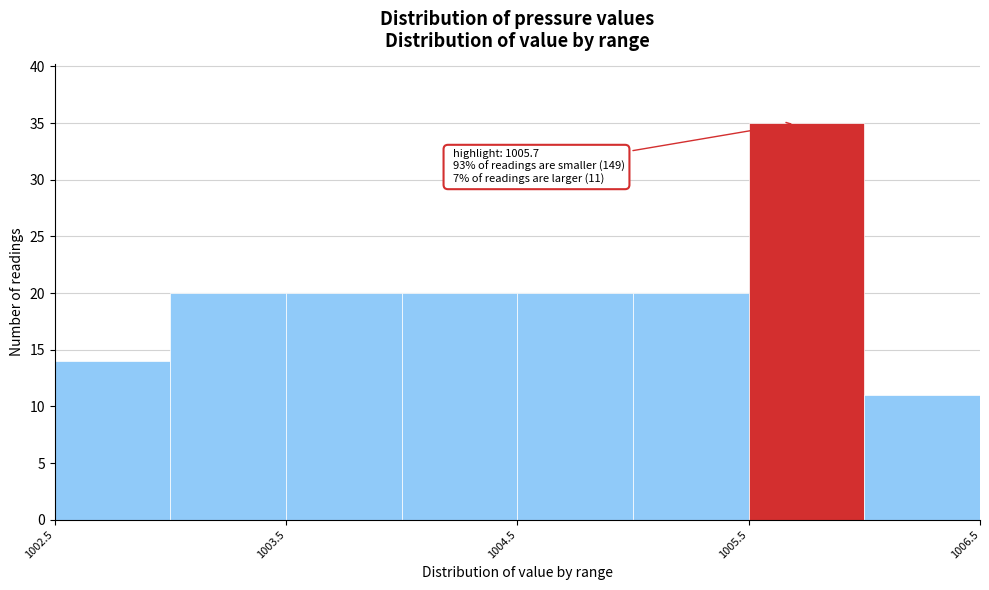

Which range on the x-axis has the tallest bar?

1005.5 to 1006.0